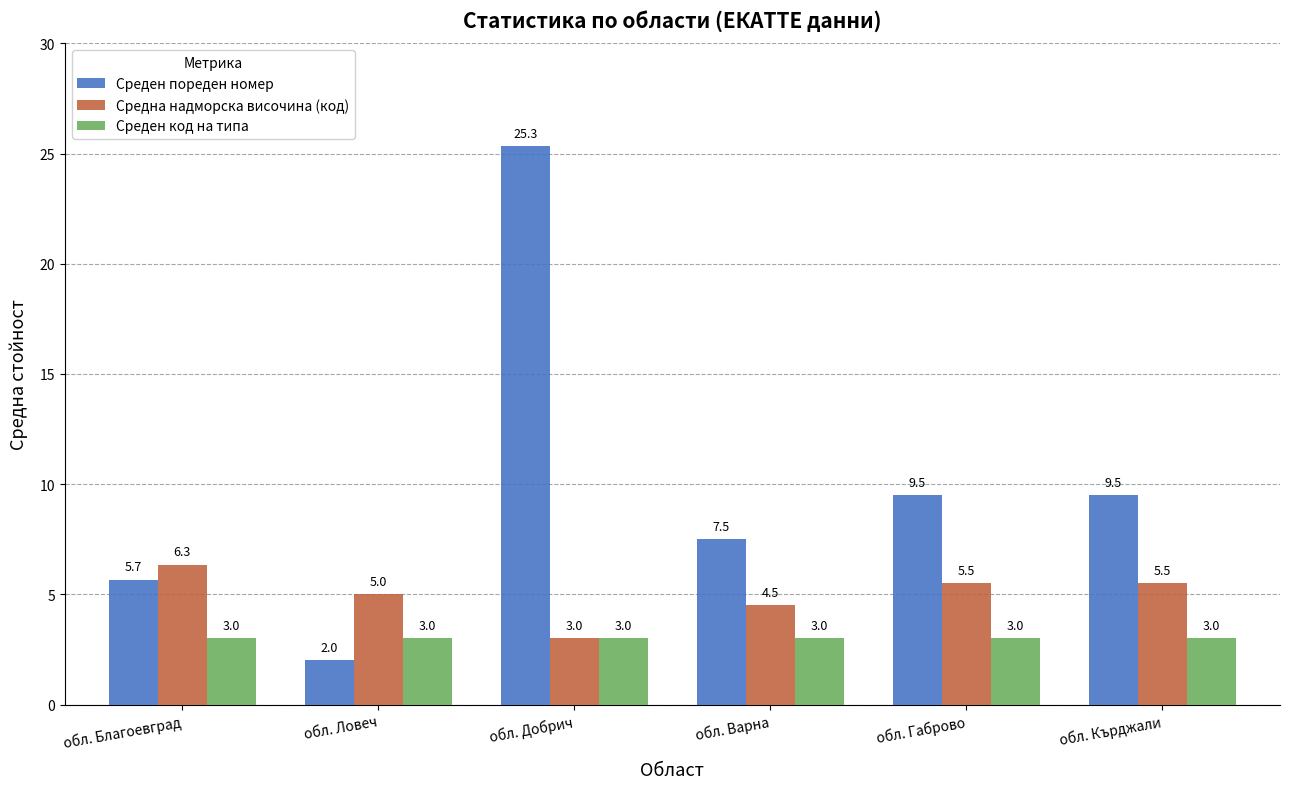

What is the spread (max minus min) of values at обл. Добрич?

22.3